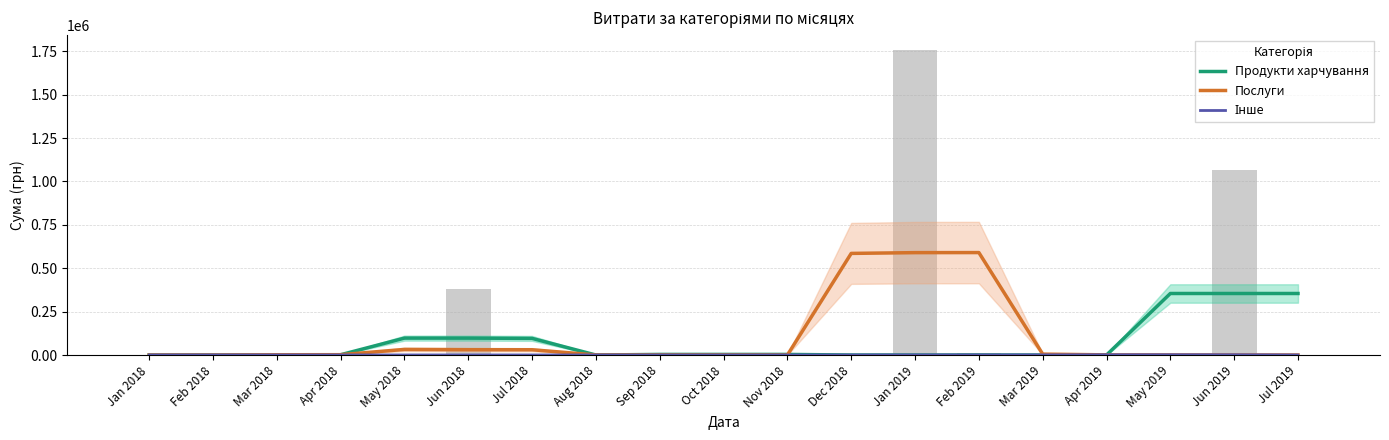

Which series changed the most between Apr 2018 and Apr 2019?

Продукти харчування